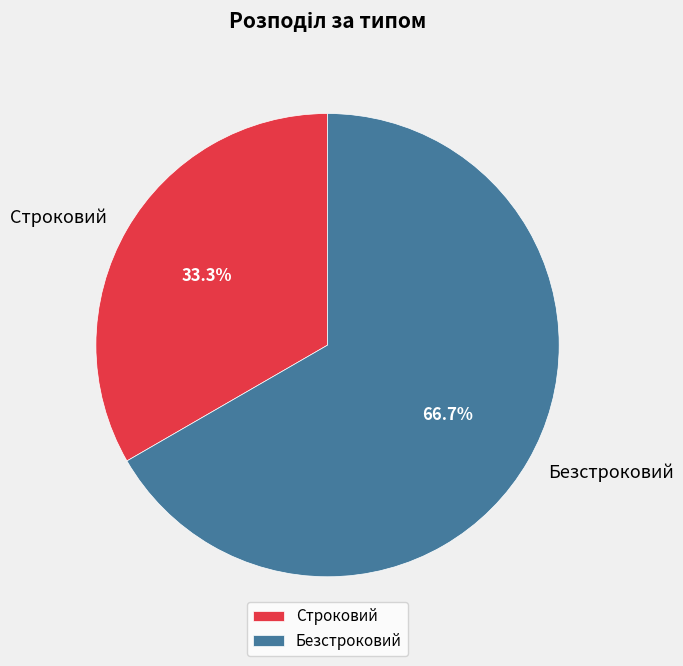

Between Строковий and Безстроковий, which is larger?

Безстроковий